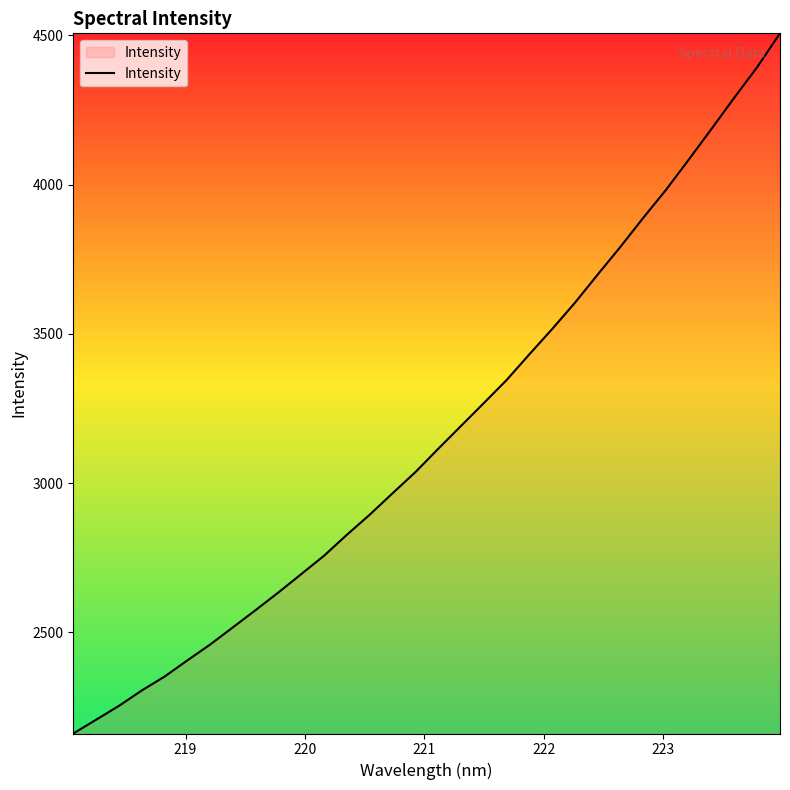

What is the difference between the maximum and minimum values?

2344.8